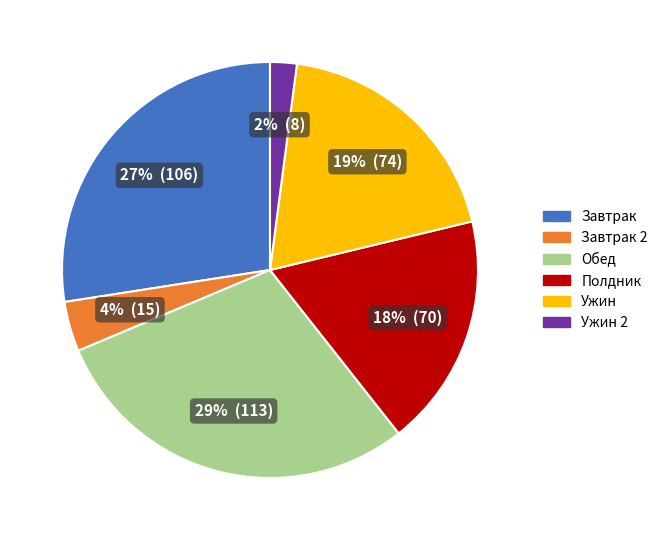

What is the largest slice in the pie chart?

Обед